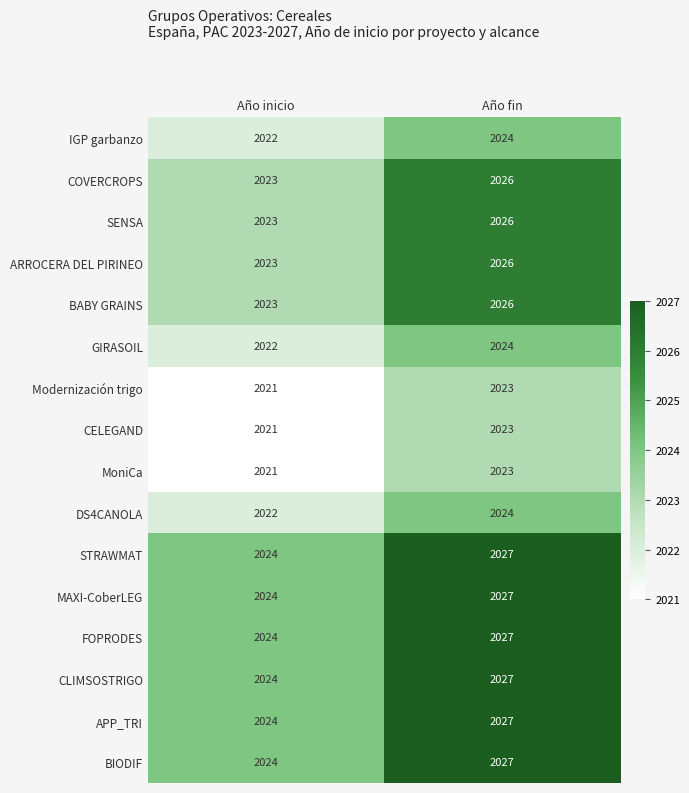

List the labels in order of COVERCROPS value, largest first.

Año fin, Año inicio